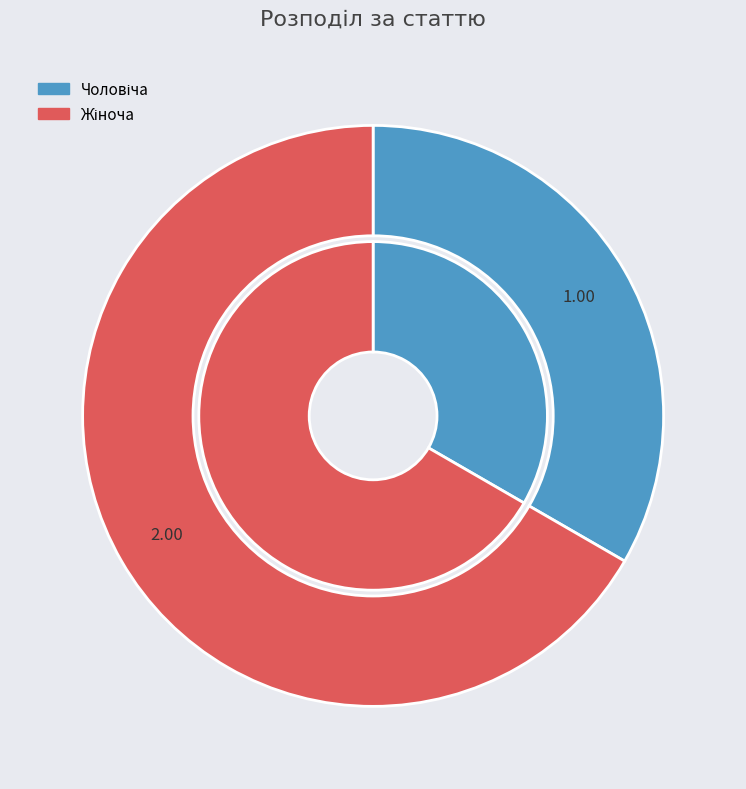

What is the ratio of the value at Жіноча to the value at Чоловіча?

2.0